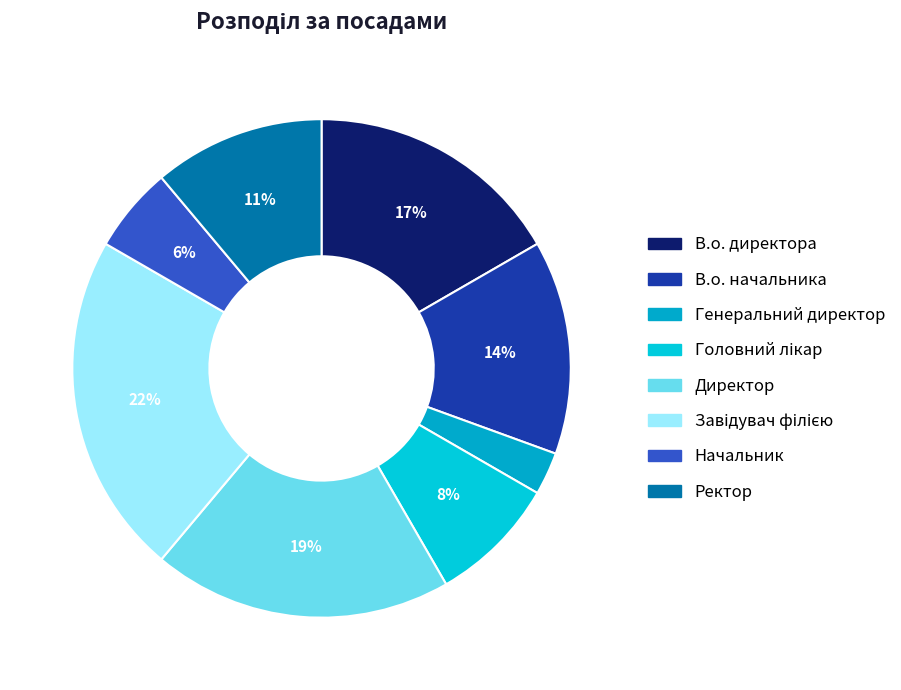

How many segments does this pie chart have?

8